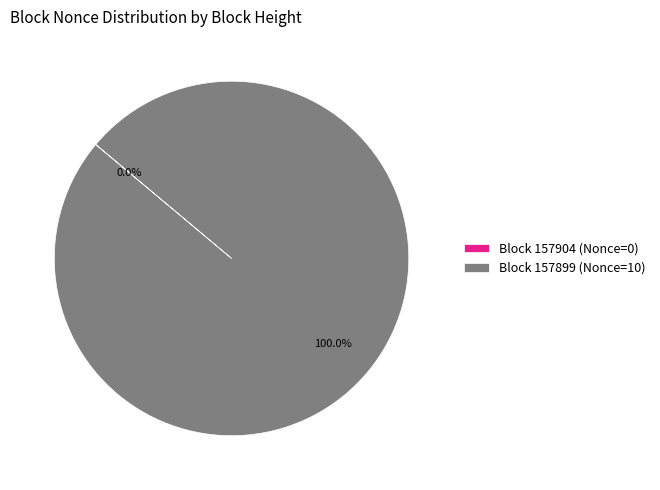

Which category has the biggest portion of the pie?

Block 157899 (Nonce=10)